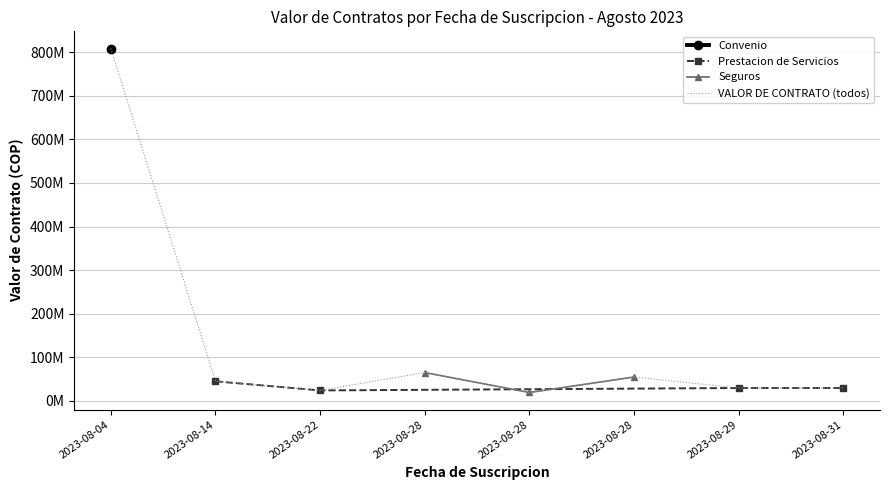

Approximately how many times larger is the value at 2023-08-28 compared to 2023-08-29?

0.7